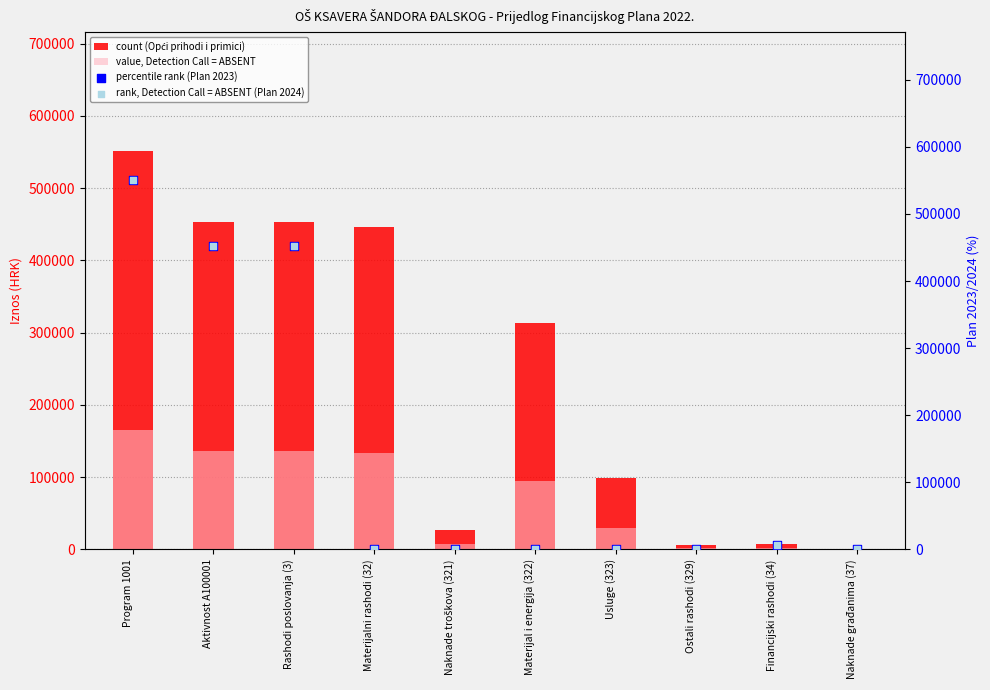

Which series contains the highest Y value?

count (Opći prihodi i primici)